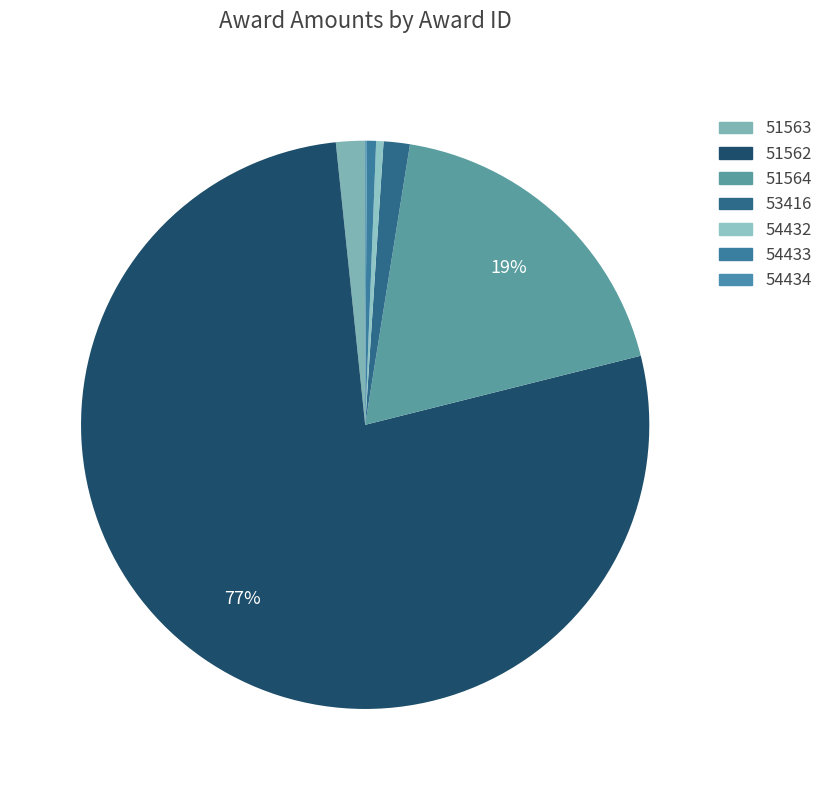

To the nearest percent, what percentage of the pie is 51562?

77%